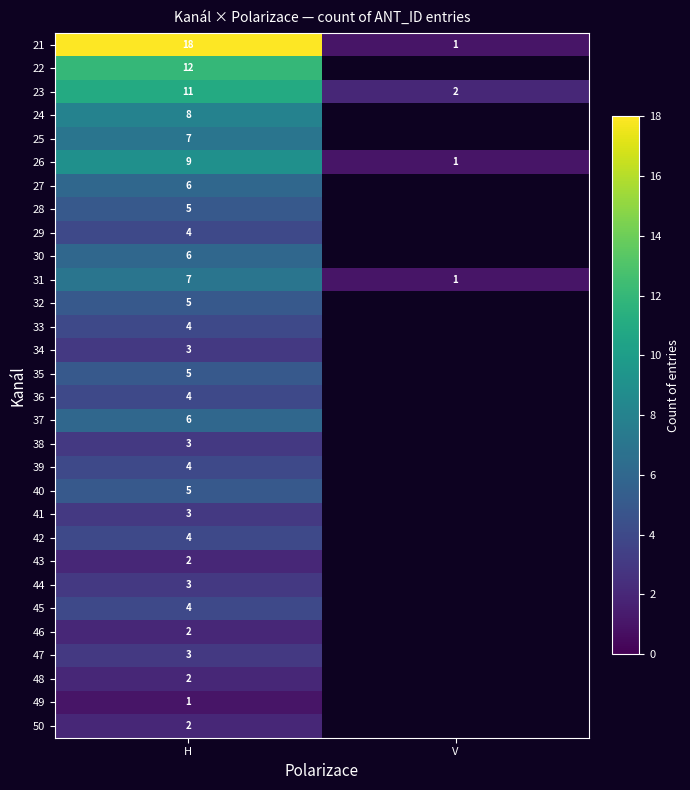

What is the total value across all series at H?

158